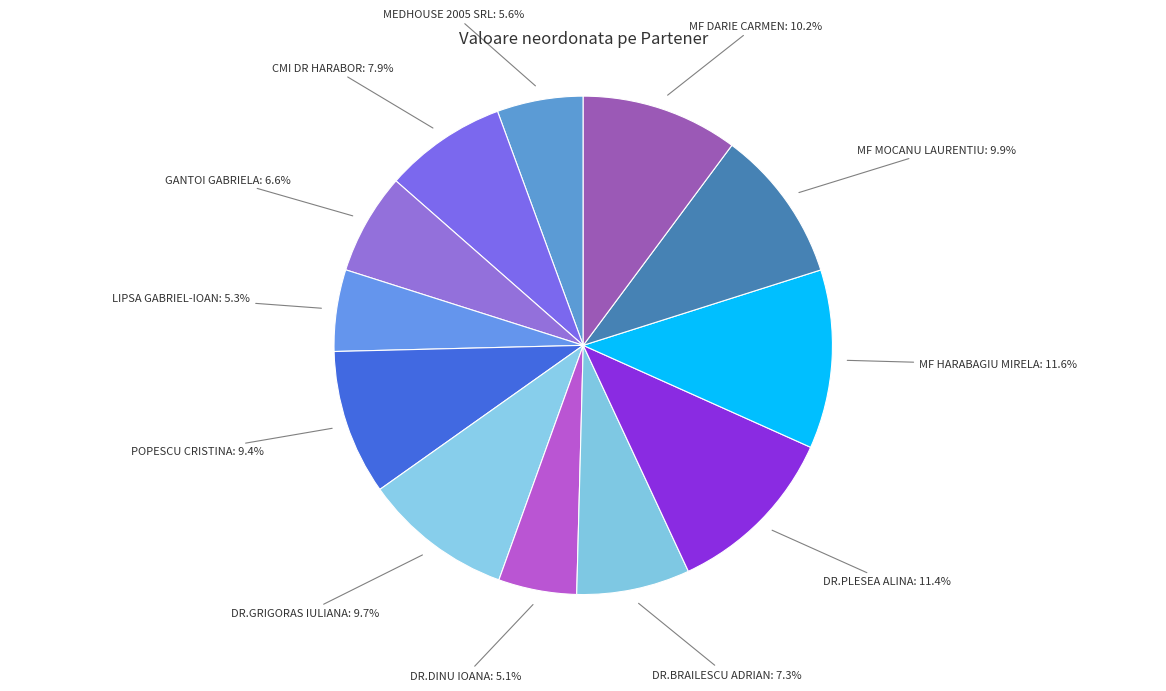

What is the ratio of the value at MF HARABAGIU MIRELA to the value at DR.GRIGORAS IULIANA?

1.2